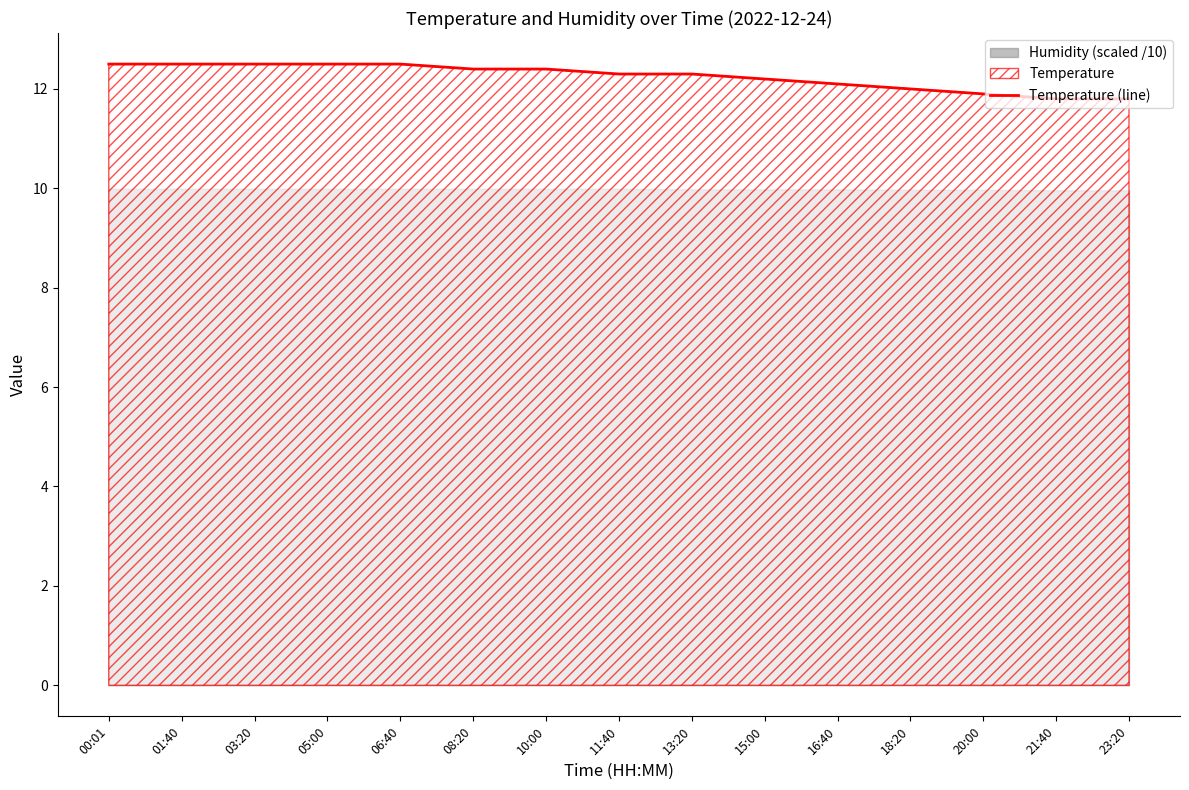

Which label corresponds to the smallest value in the chart?

21:40